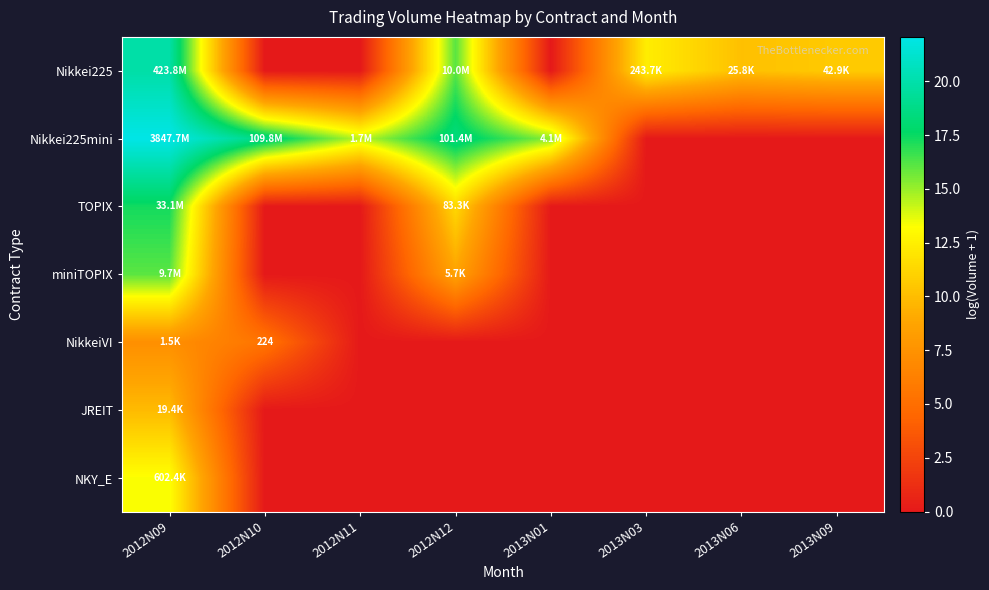

At which category is the sum across all series the highest?

2012N09